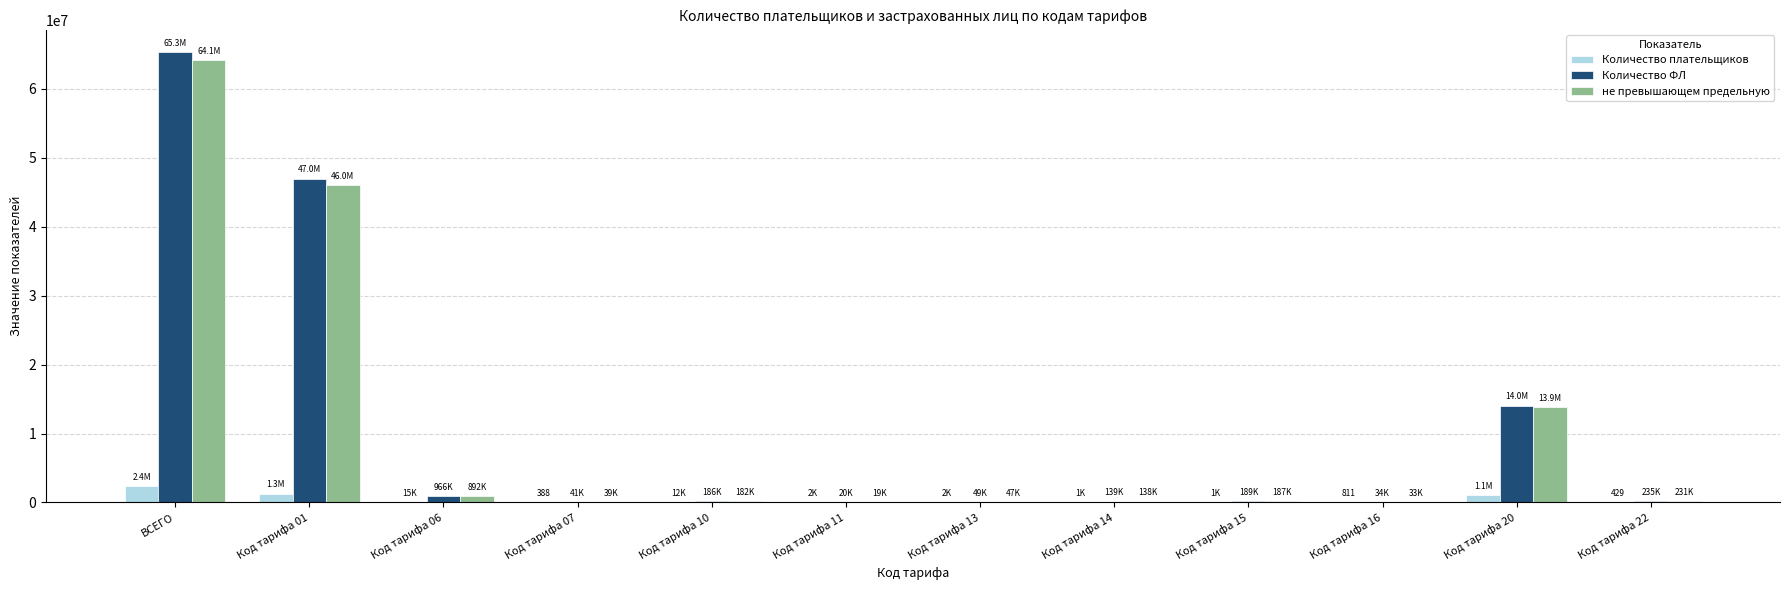

At which label is не превышающем предельную closest to 32064316?

Код тарифа 01